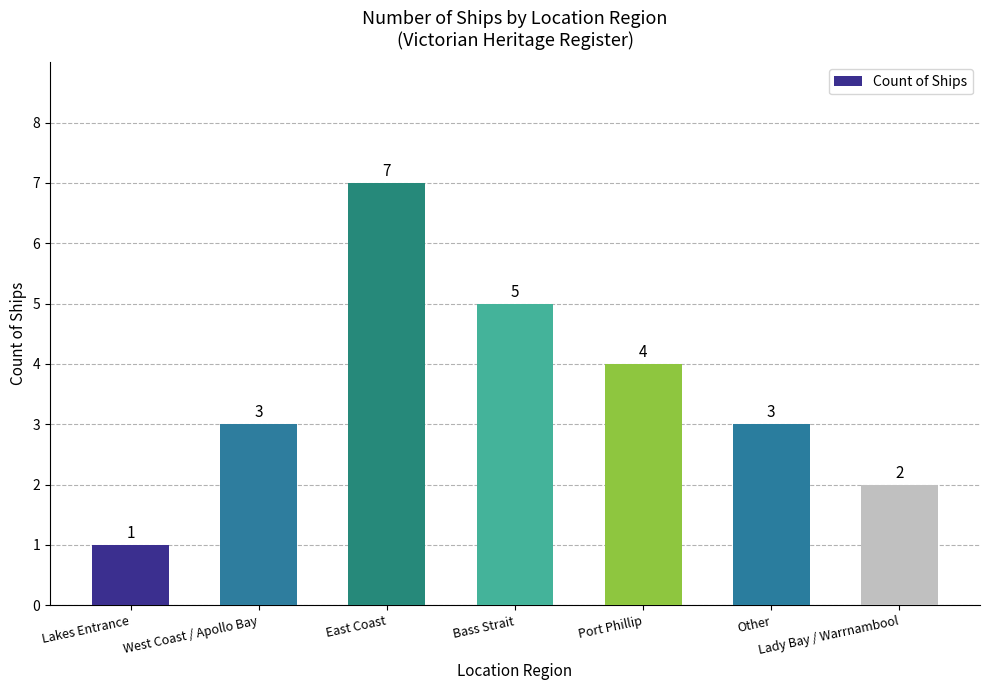

What is the difference between the values at Bass Strait and Other?

2